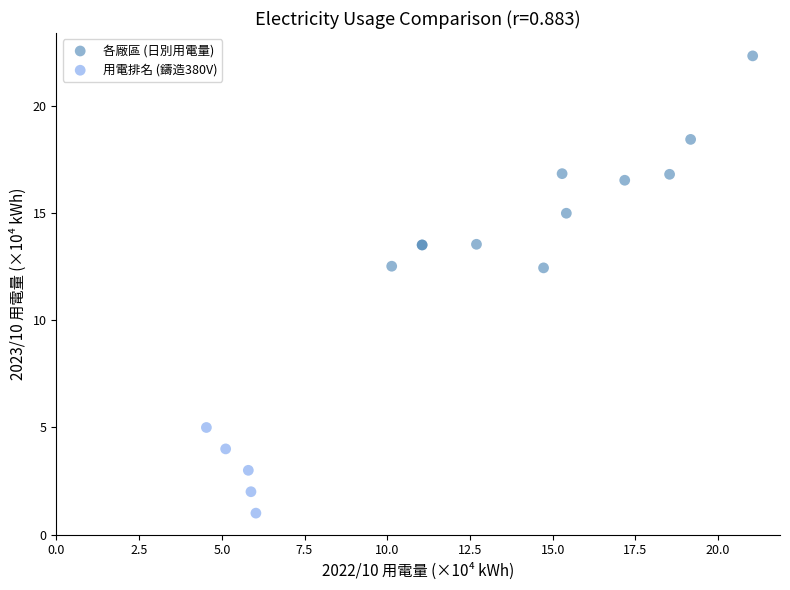

Which series contains the lowest Y value?

用電排名 (鑄造380V)